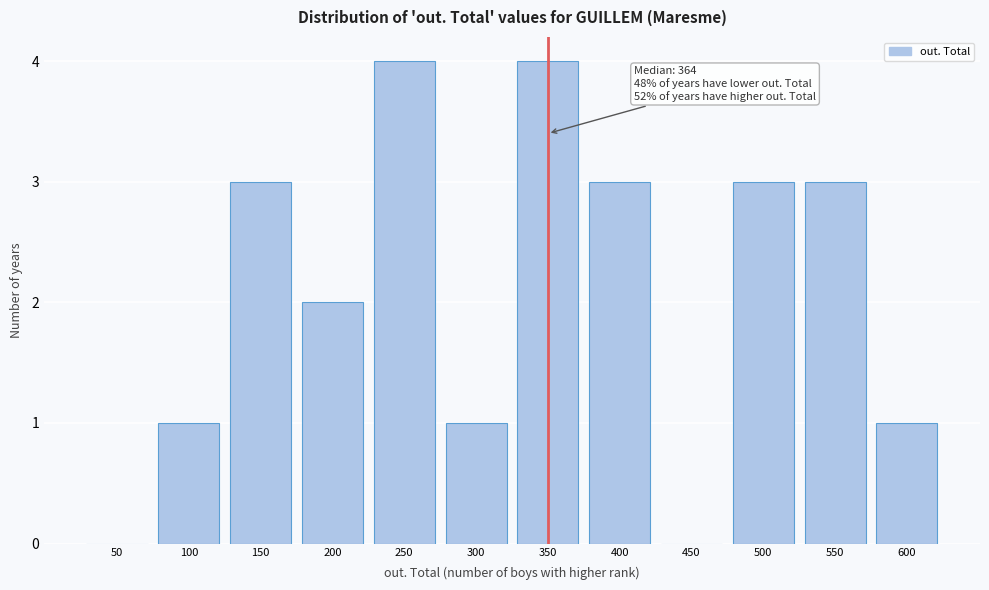

Reading right to left, what are all the values shown in this chart?

600=1	550=3	500=3	450=0	400=3	350=4	300=1	250=4	200=2	150=3	100=1	50=0